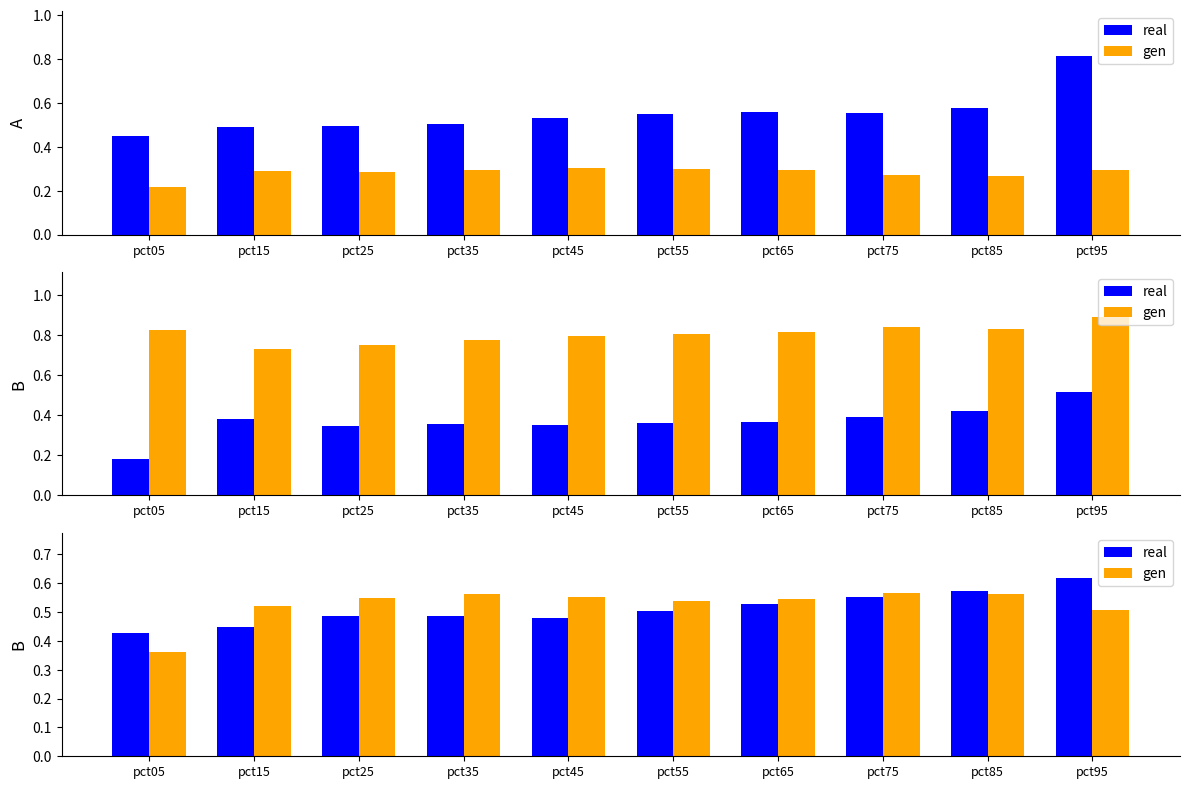

How many categories are shown in the chart?

10